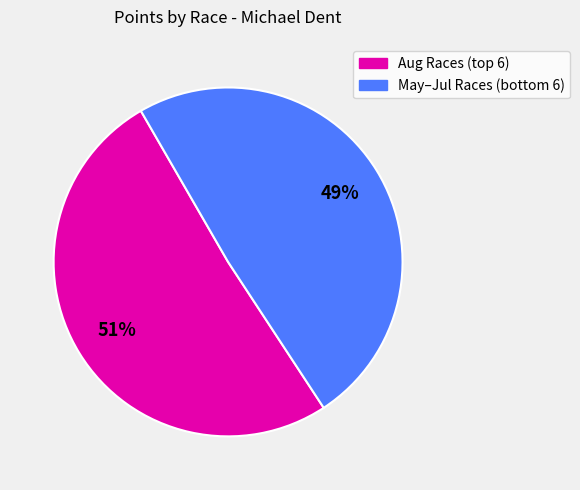

Is there a majority slice in this chart?

Yes